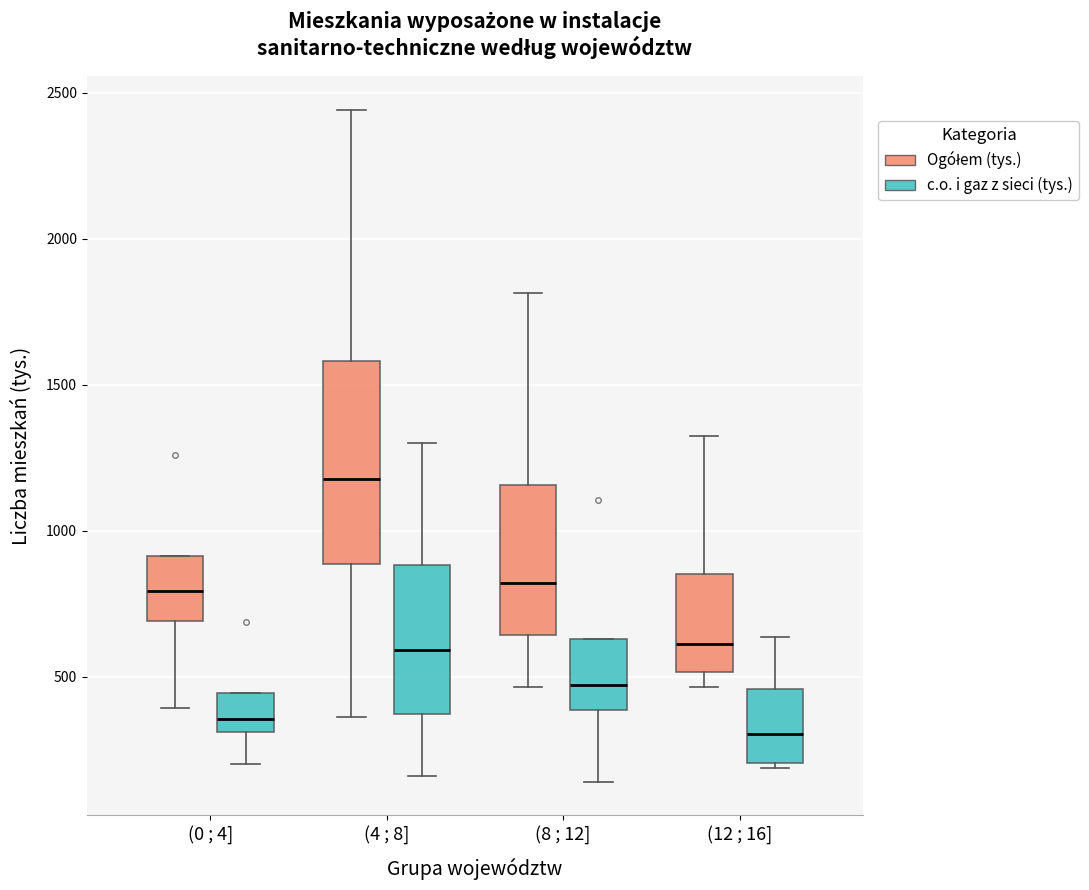

Which box has the lowest median line?

(12 ; 16] (c.o. i gaz z sieci (tys.))